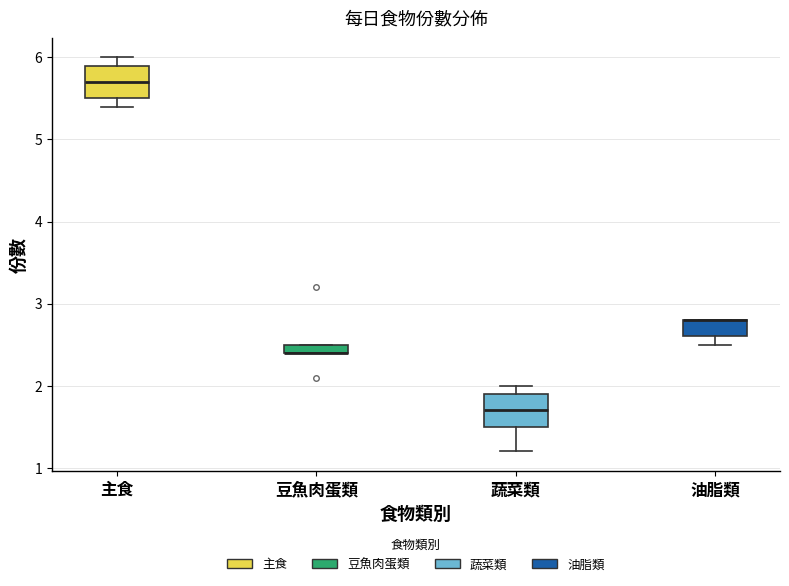

Where is the upper edge of the box for 油脂類 on the y-axis? The values are not printed on the chart, so give them approximately, as read against the axis.

2.8